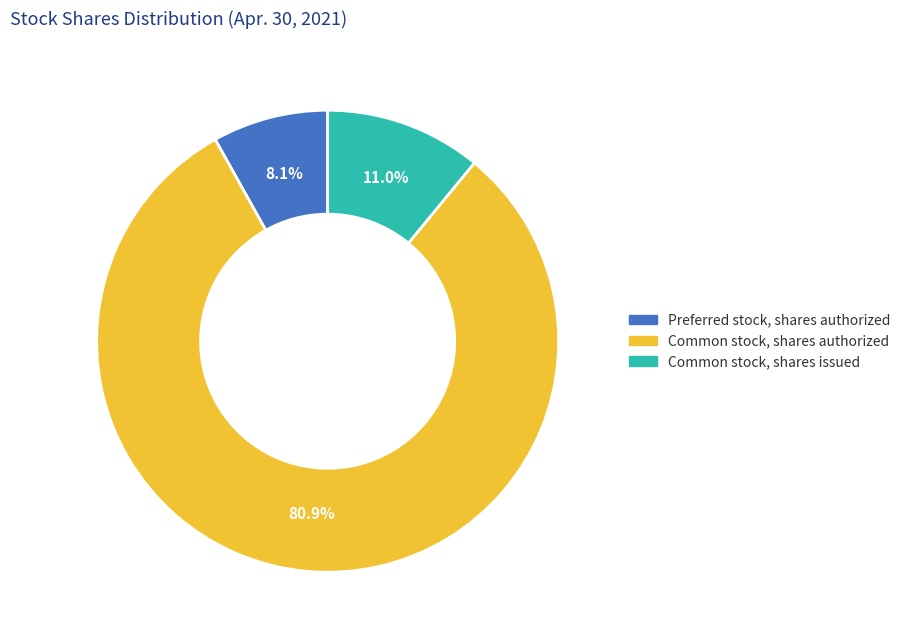

To the nearest percent, what portion does Common stock, shares authorized represent?

81%